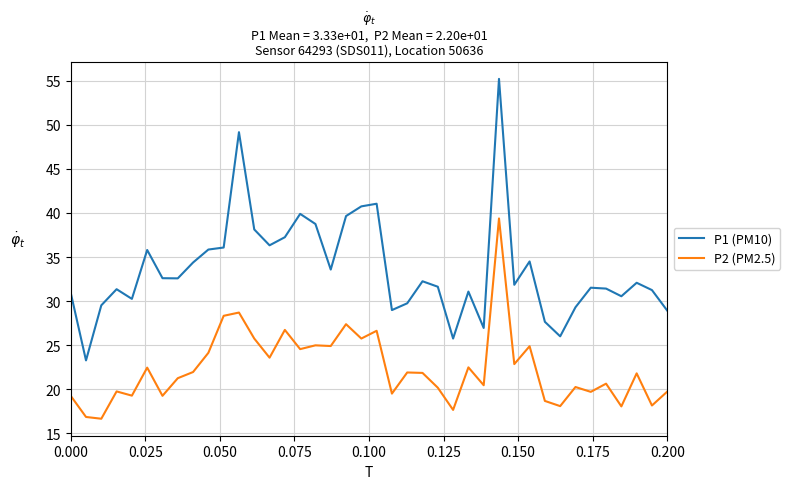

What is the difference between the maximum and minimum values in the P2 (PM2.5) series?

22.7